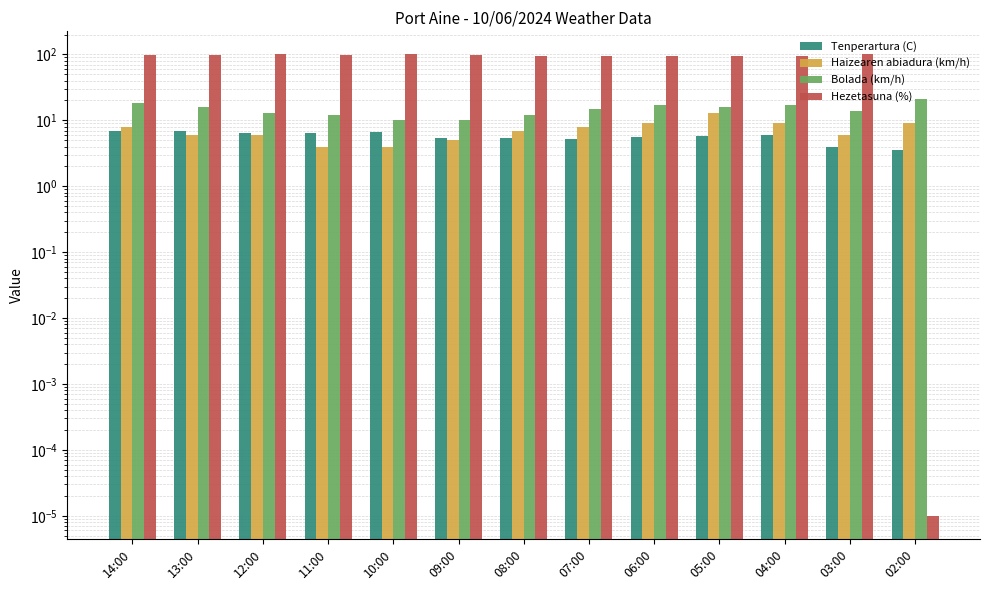

What is the difference between the maximum and minimum values in the Tenperartura (C) series?

3.5